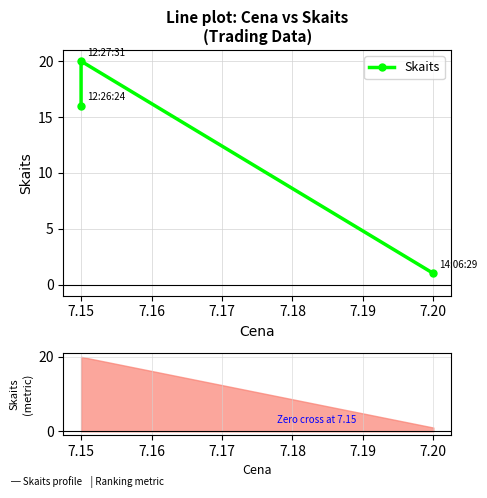

What is the sum of the values at 7.14 and 7.15?

36